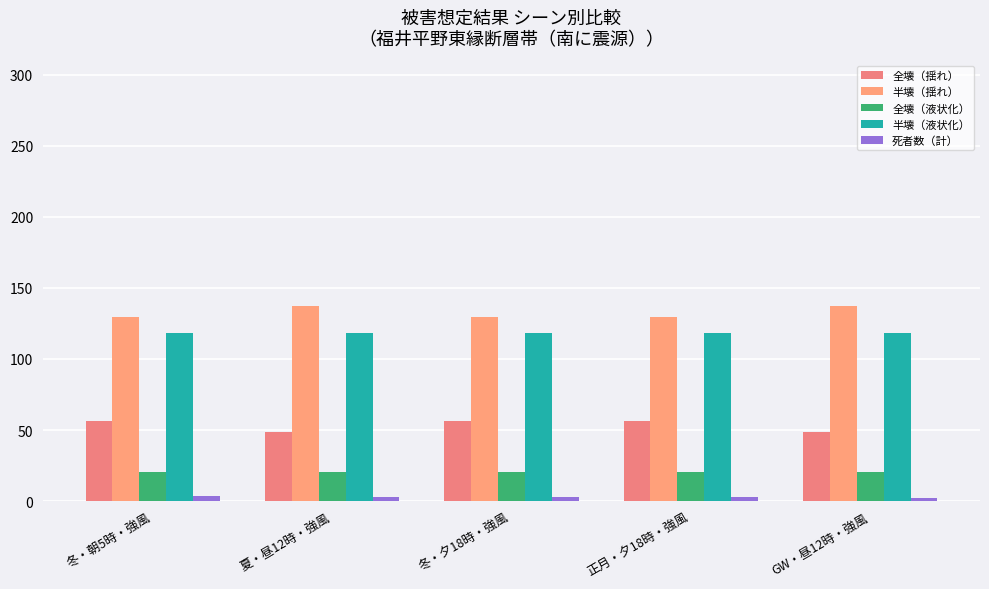

What is the difference between the maximum and minimum values in the 半壊（揺れ） series?

7.3